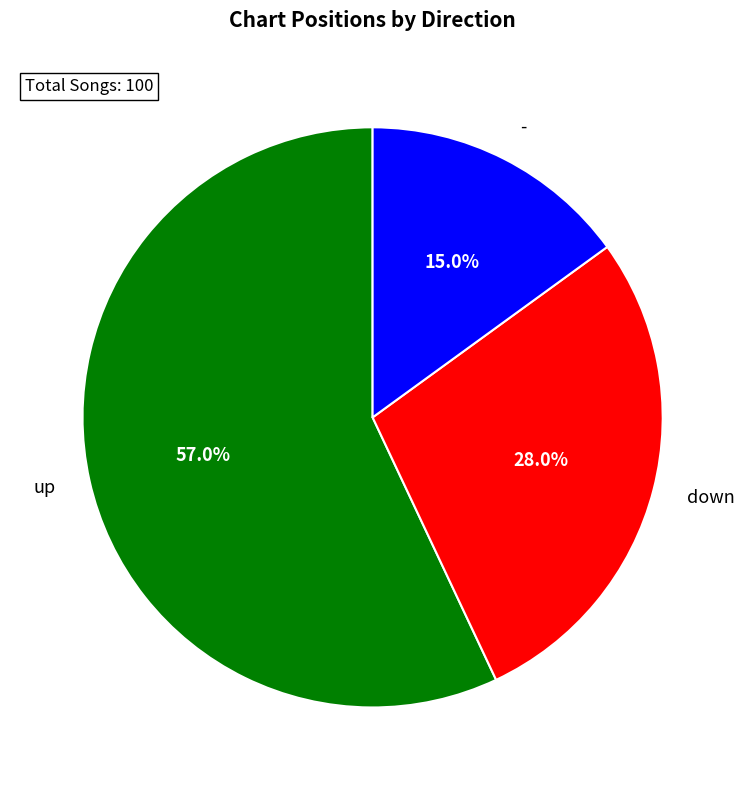

What is the largest slice in the pie chart?

up